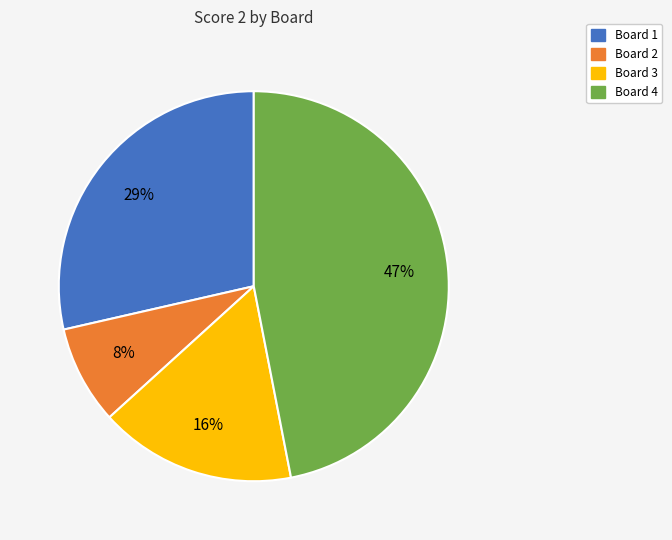

Is there a majority slice in this chart?

No